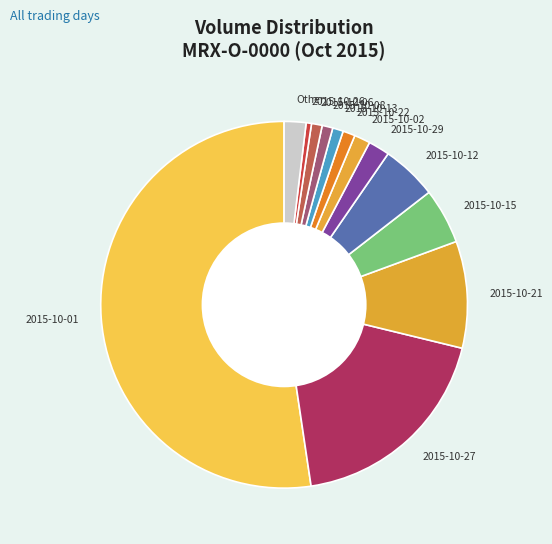

Which slice is the largest?

2015-10-01